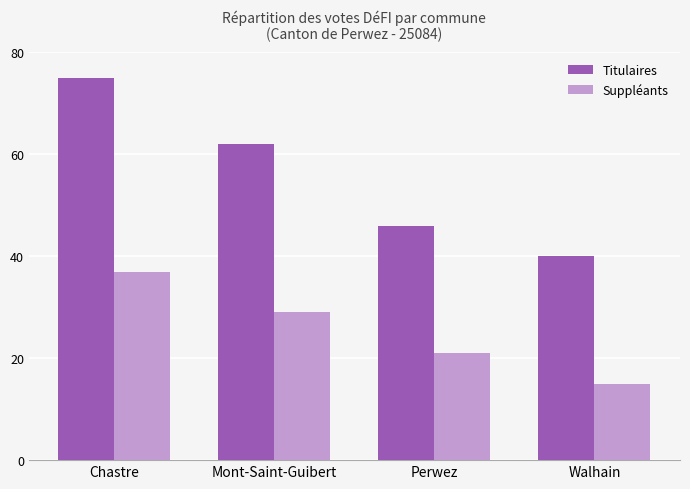

What is the label of the 1st bar from the right?

Walhain